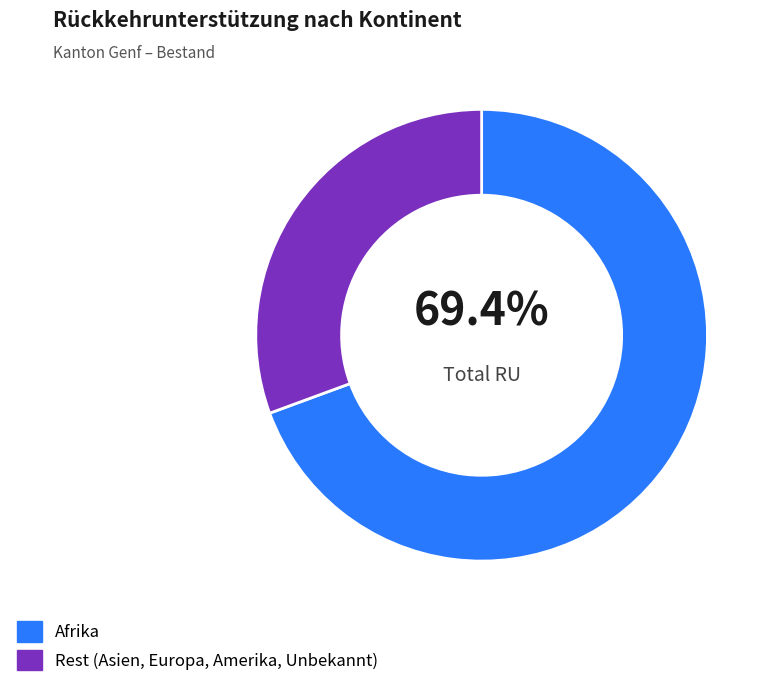

Do Afrika and Rest (Asien, Europa, Amerika, Unbekannt) together represent more than half of the pie?

Yes